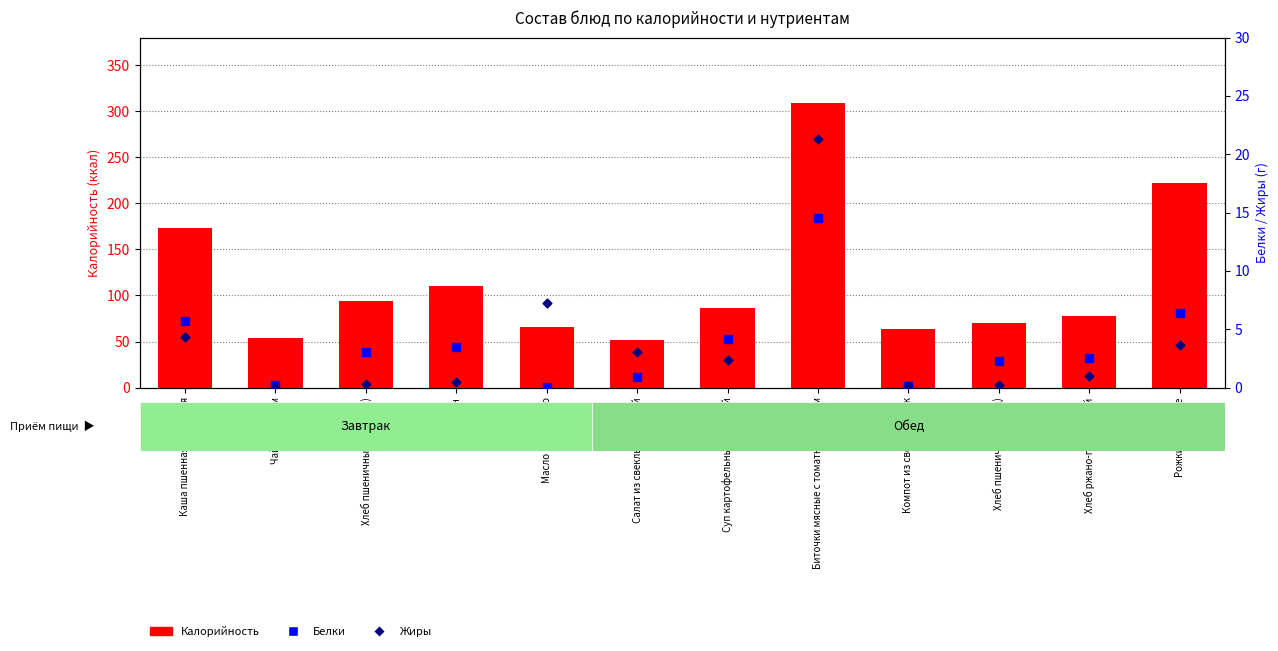

Which series has the largest Y range (max minus min)?

Калорийность